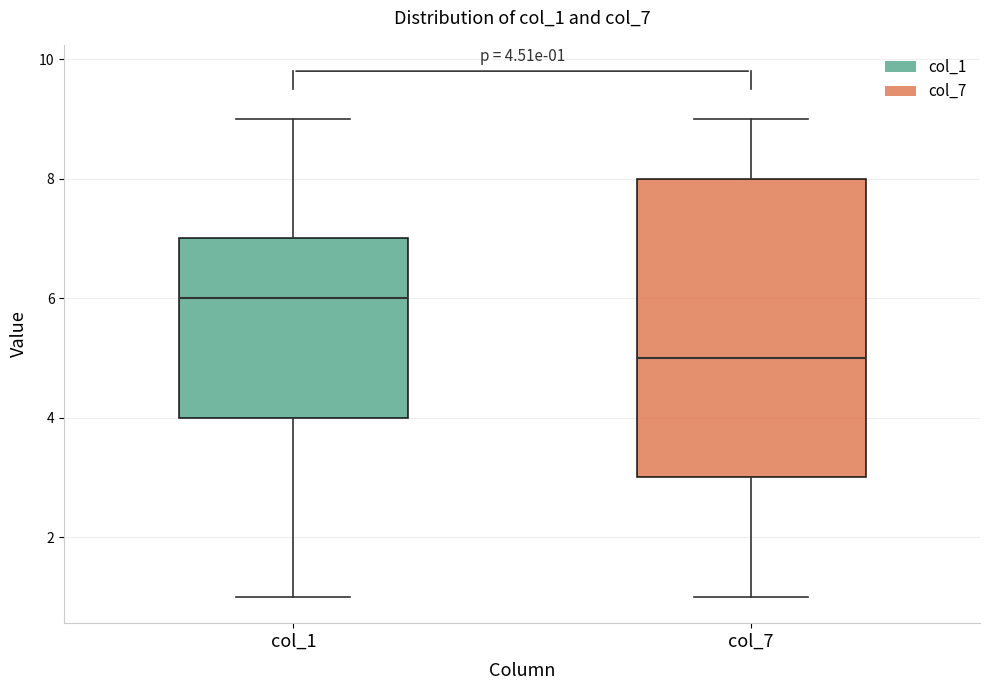

Which box has the lowest median line?

col_7